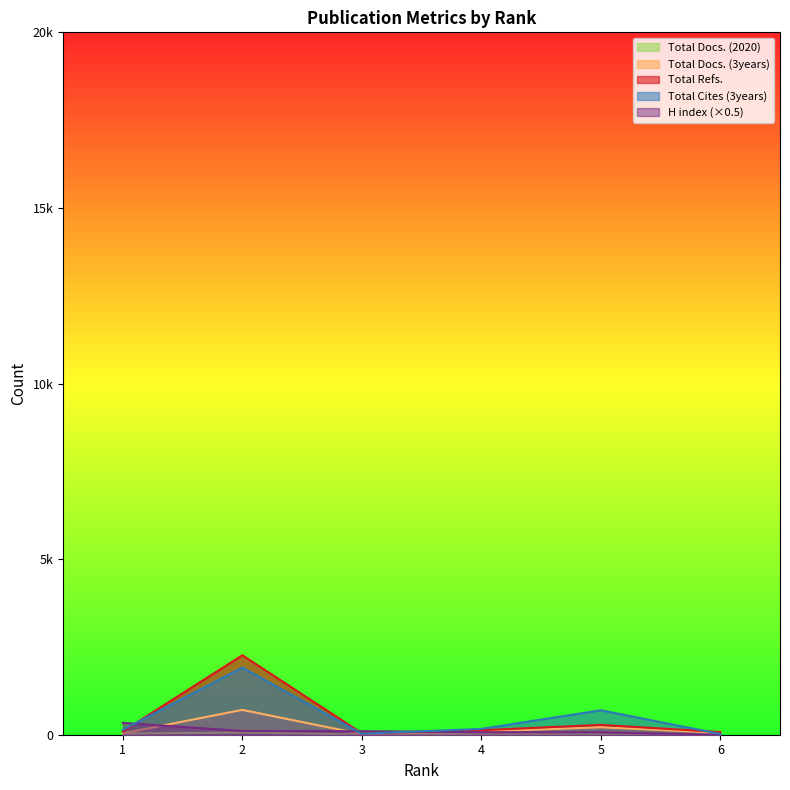

What is the difference between the maximum and minimum values in the Total Docs. (2020) series?

61.0